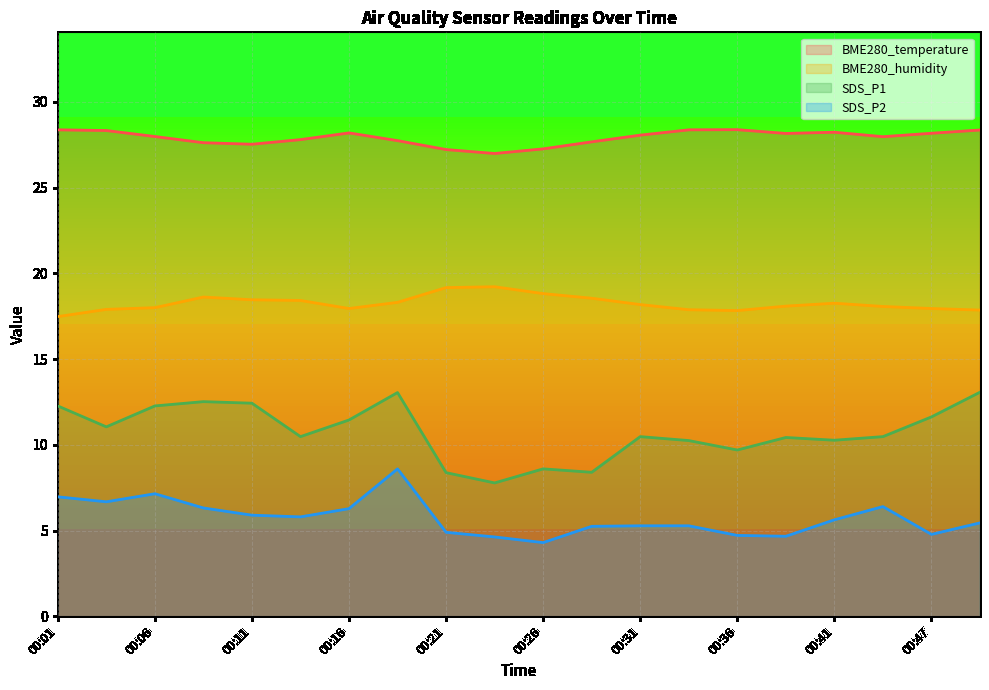

Rank the categories by BME280_humidity value from lowest to highest.

00:01, 00:36, 00:49, 00:34, 00:04, 00:16, 00:47, 00:06, 00:44, 00:39, 00:31, 00:41, 00:19, 00:14, 00:11, 00:29, 00:09, 00:26, 00:21, 00:24